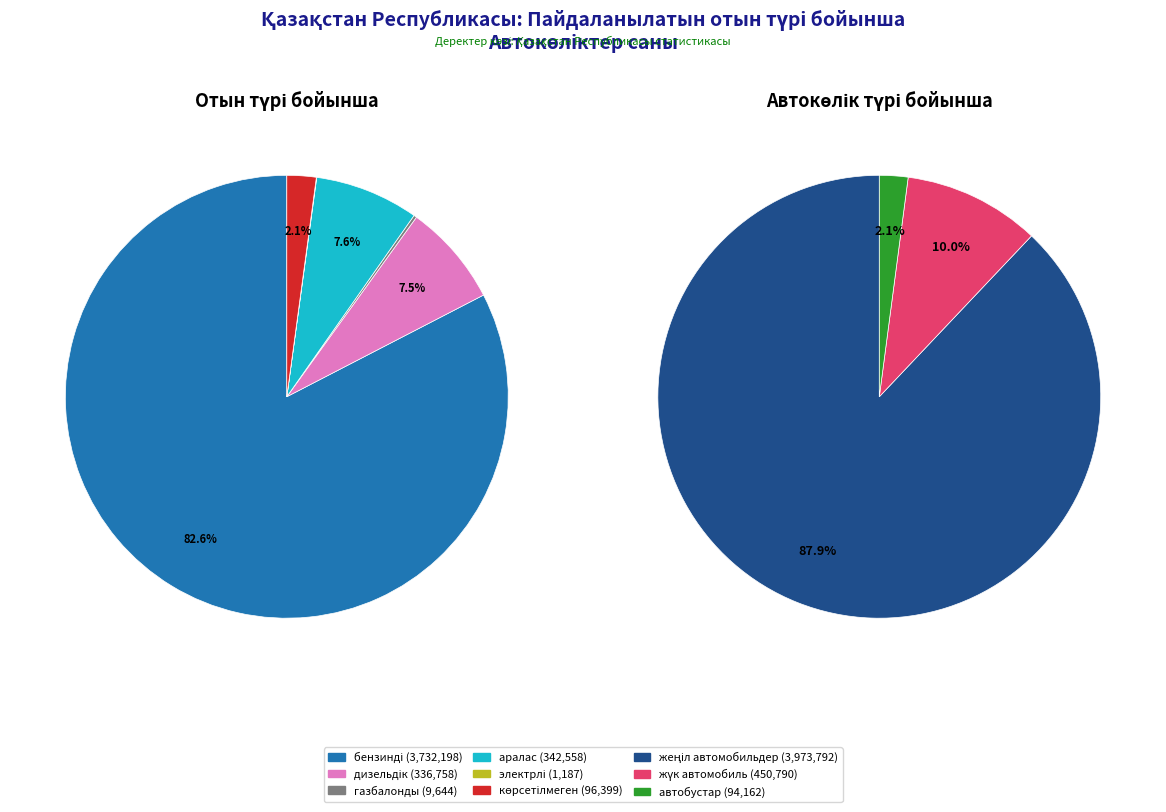

How many segments does this pie chart have?

3